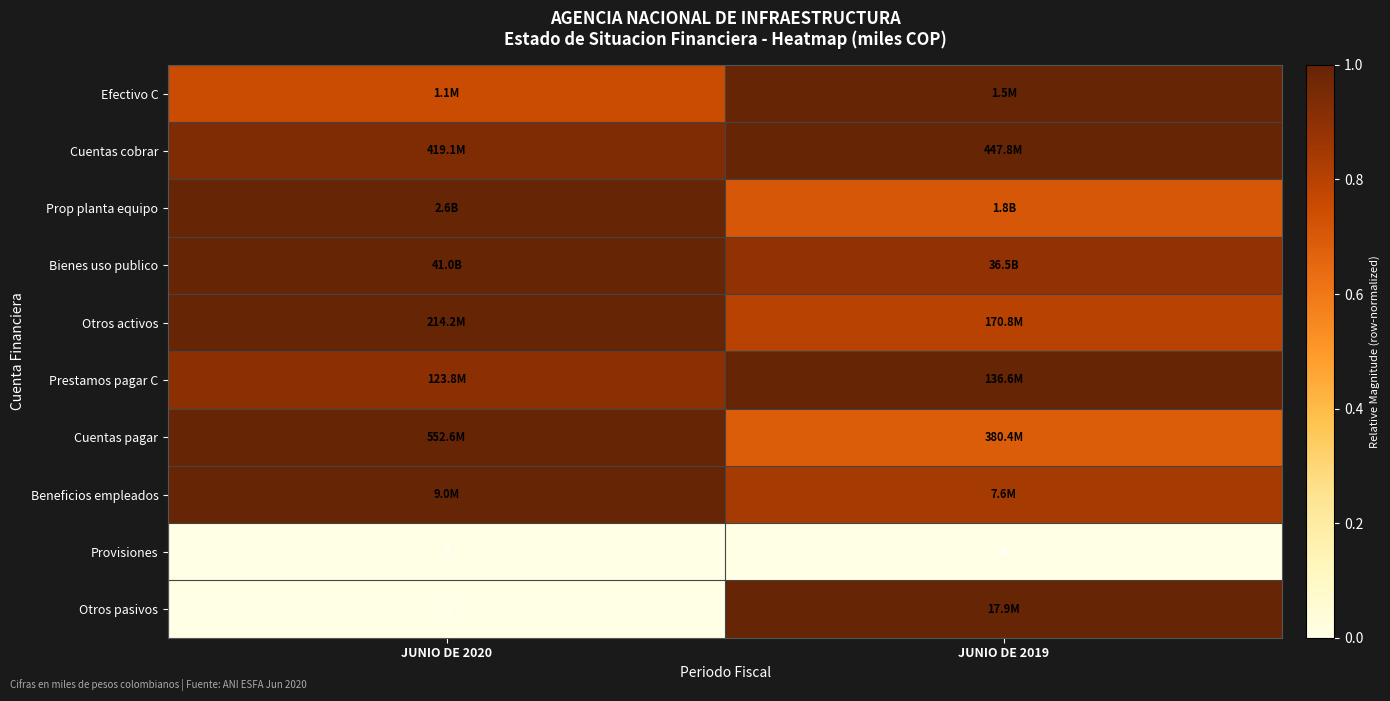

What is the minimum value for Prop planta equipo?

0.7